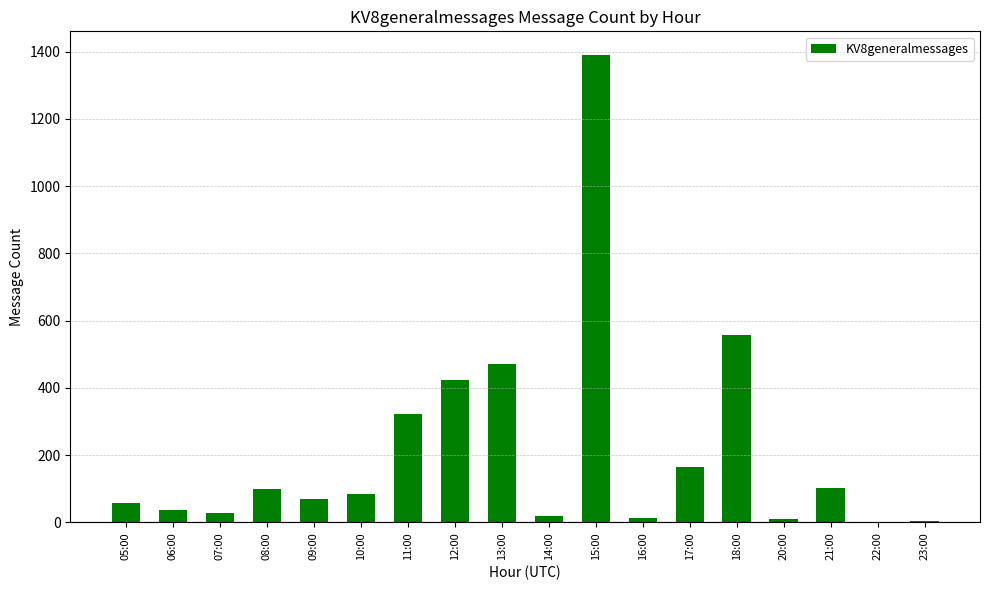

Count the number of categories in the chart.

18